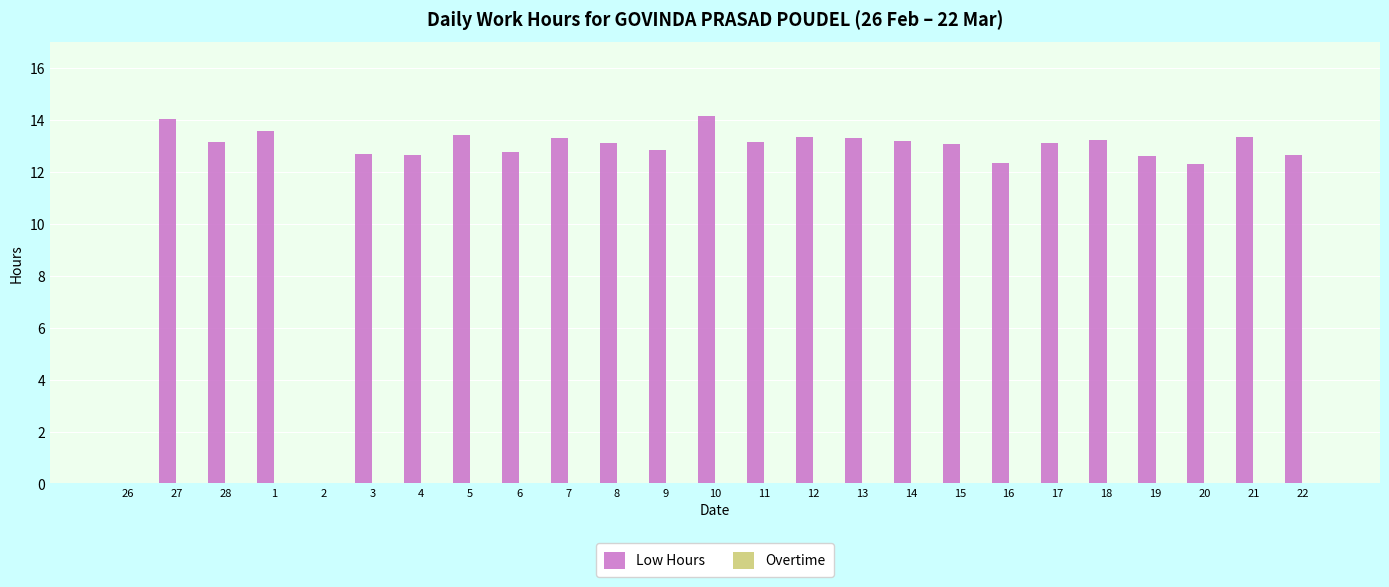

What is the sum of the values at 9 and 16?

25.2